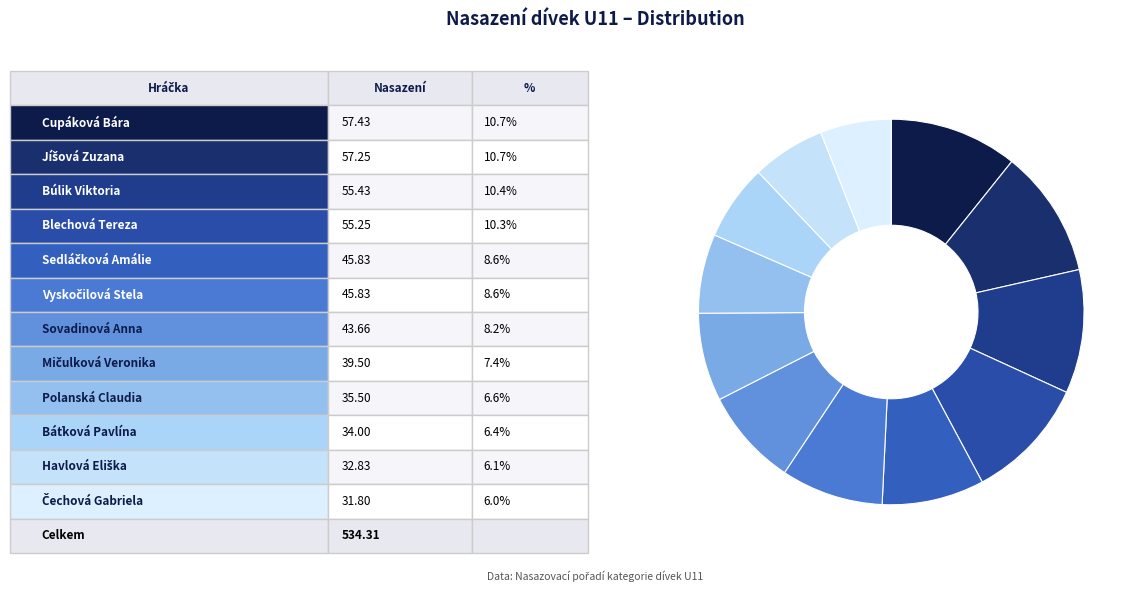

How many slices are in this pie chart?

12